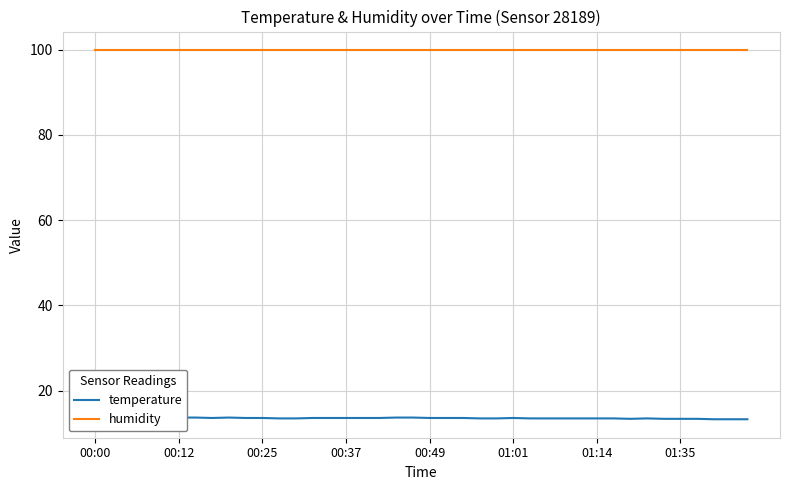

Reading left to right, transcribe all the data shown in this chart.

temperature: 13.8	13.7	13.7	13.7	13.7	13.7	13.7	13.6	13.7	13.6	13.6	13.5	13.5	13.6	13.6	13.6	13.6	13.6	13.7	13.7	13.6	13.6	13.6	13.5	13.5	13.6	13.5	13.5	13.5	13.5	13.5	13.5	13.4	13.5	13.4	13.4	13.4	13.3	13.3	13.3
humidity: 99.9	99.9	99.9	99.9	99.9	99.9	99.9	99.9	99.9	99.9	99.9	99.9	99.9	99.9	99.9	99.9	99.9	99.9	99.9	99.9	99.9	99.9	99.9	99.9	99.9	99.9	99.9	99.9	99.9	99.9	99.9	99.9	99.9	99.9	99.9	99.9	99.9	99.9	99.9	99.9